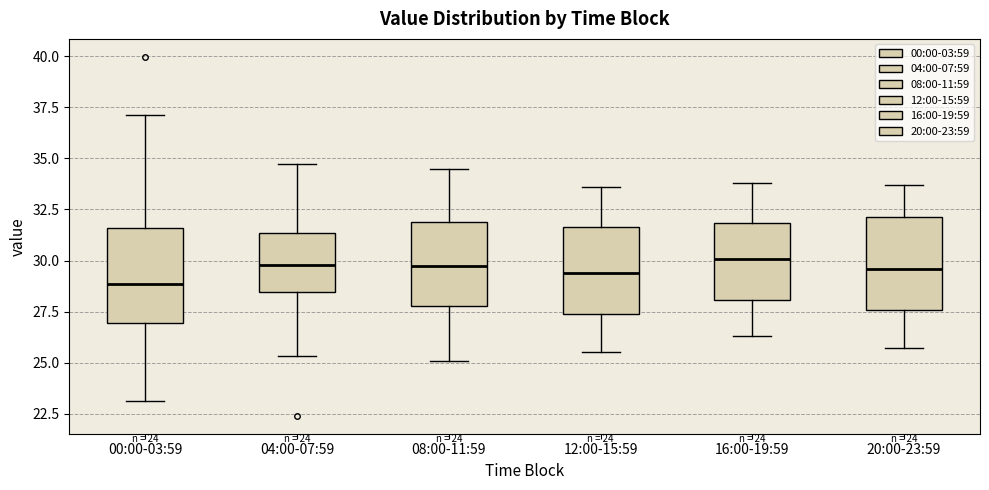

Which box's median line is the lowest?

00:00-03:59